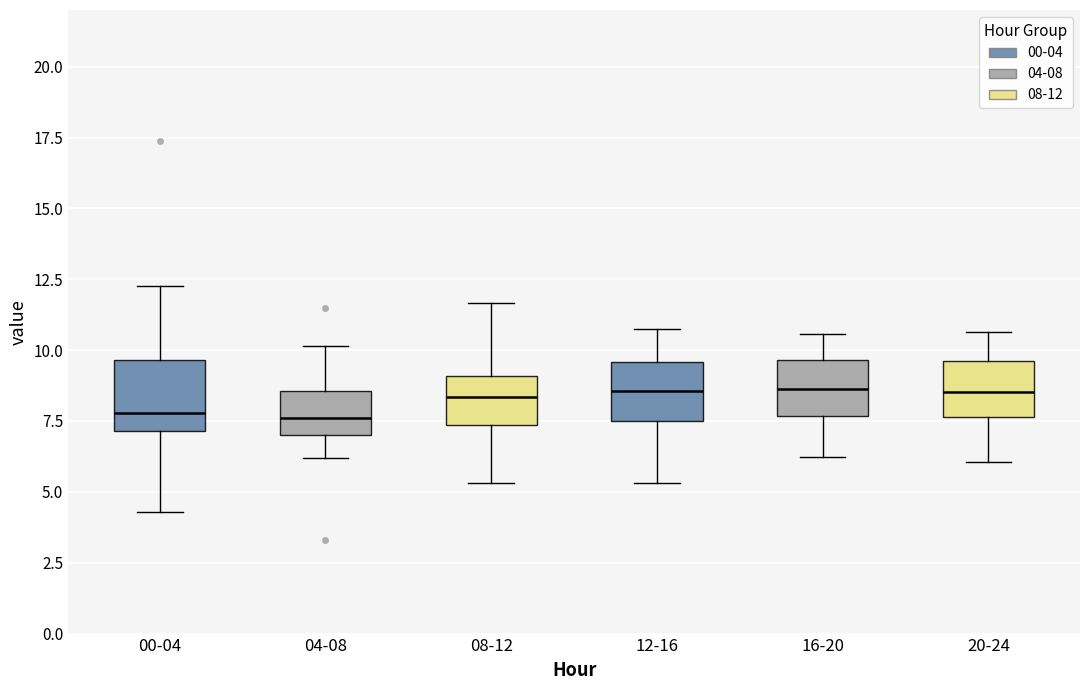

Reading left to right, transcribe this box plot: for each box, give where its median line is, the range the box spans, and where its two whiskers end, as read against the y-axis. The values are not printed on the chart, so give them approximately, as read against the axis.

00-04: median 8.0, box 7.0 to 9.5, whiskers 4.5 to 12.5
04-08: median 7.5, box 7.0 to 8.5, whiskers 6.0 to 10.0
08-12: median 8.5, box 7.5 to 9.0, whiskers 5.5 to 11.5
12-16: median 8.5, box 7.5 to 9.5, whiskers 5.5 to 11.0
16-20: median 8.5, box 7.5 to 9.5, whiskers 6.0 to 10.5
20-24: median 8.5, box 7.5 to 9.5, whiskers 6.0 to 10.5